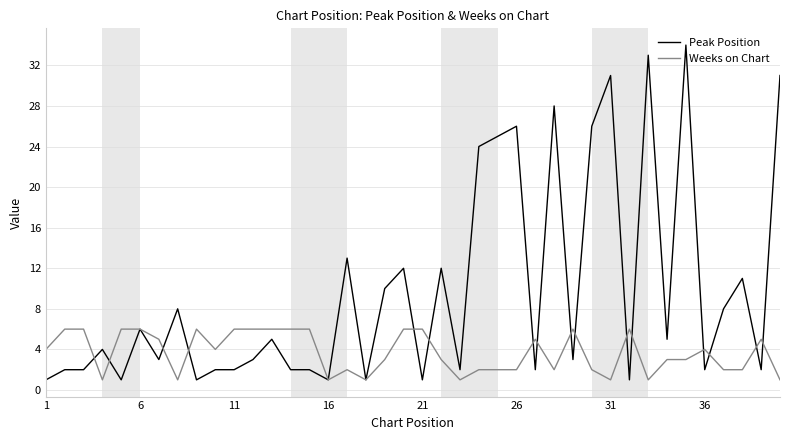

Is this an area chart (filled region under the line)?

No